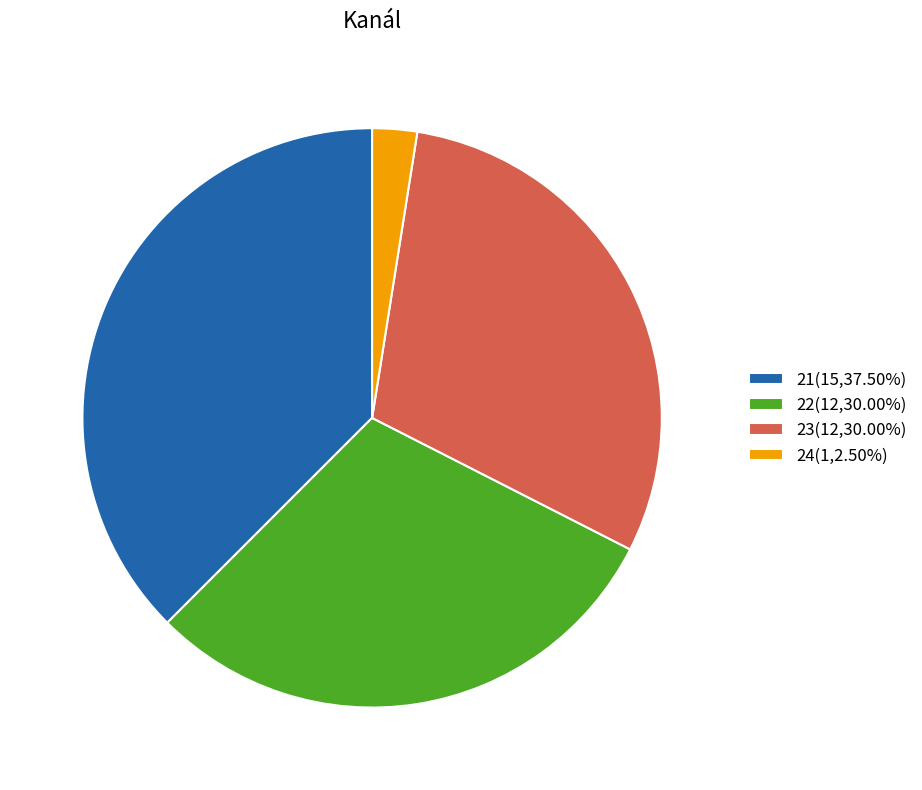

Is there a majority slice in this chart?

No